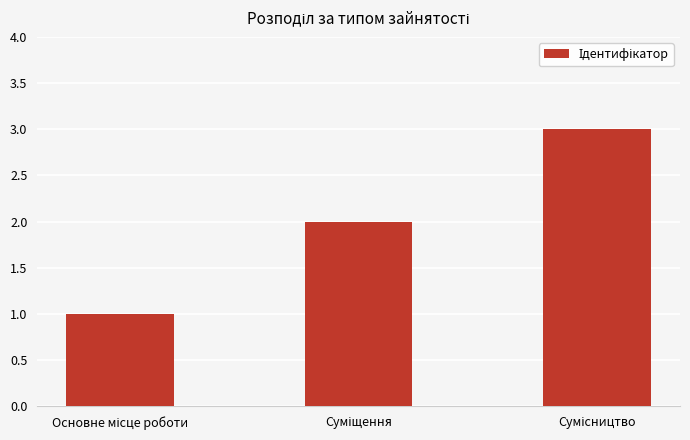

How many values are below 2?

1